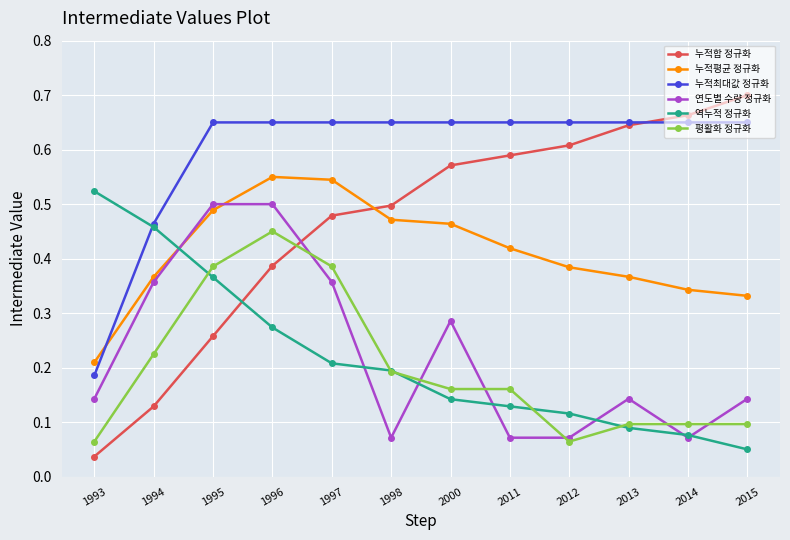

How many categories are shown in the chart?

12